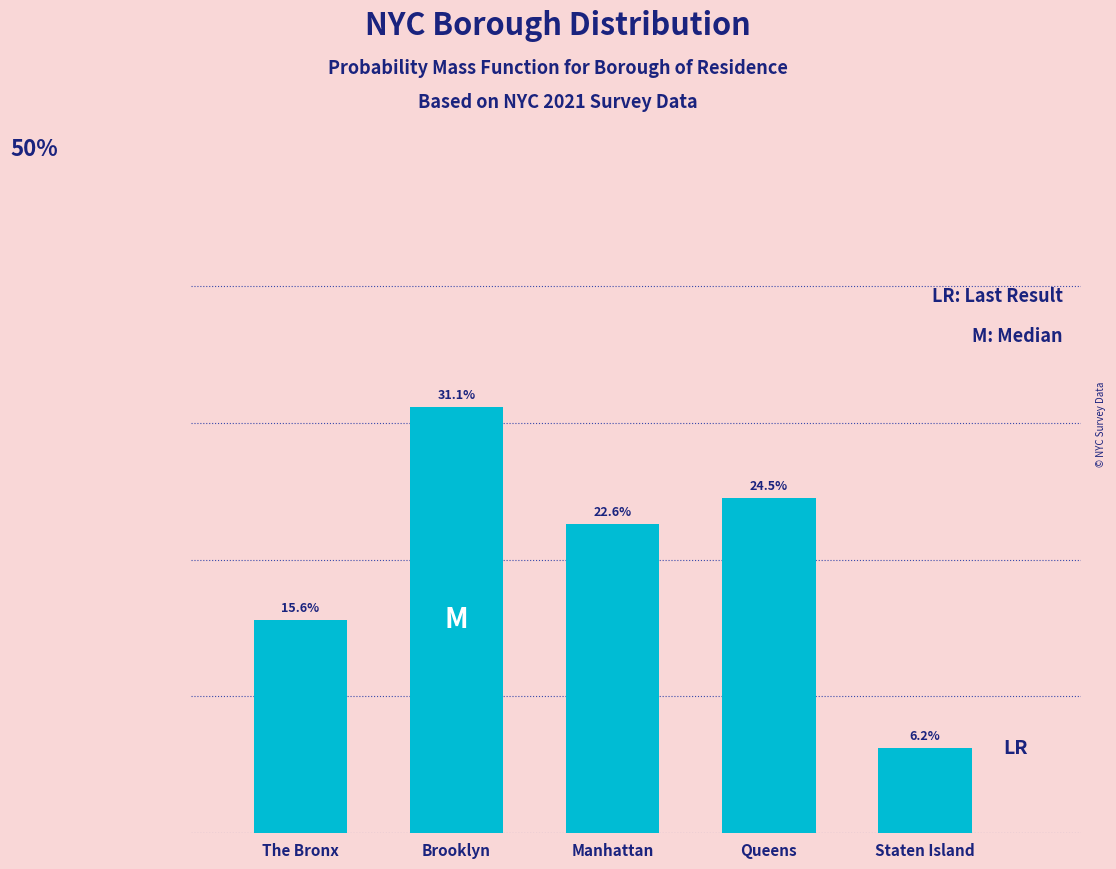

List the labels in order of value, largest first.

Brooklyn, Queens, Manhattan, The Bronx, Staten Island